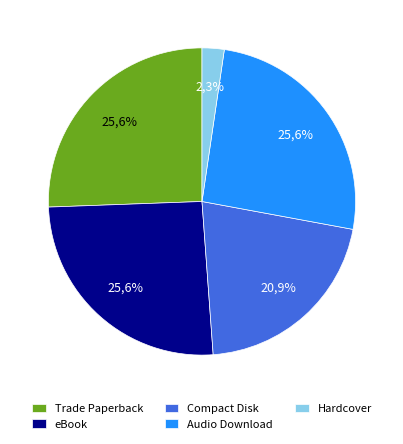

Do Trade Paperback and Audio Download together represent more than half of the pie?

Yes